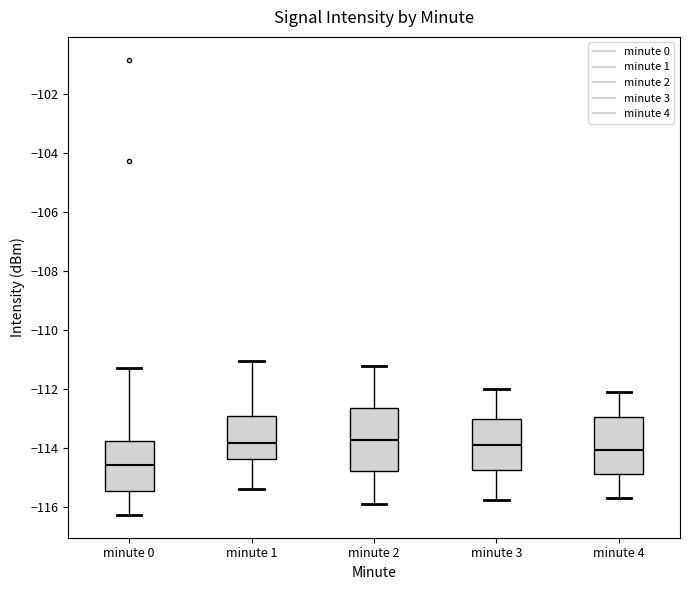

Comparing the boxes themselves (not the whiskers), which one is the tallest?

minute 2